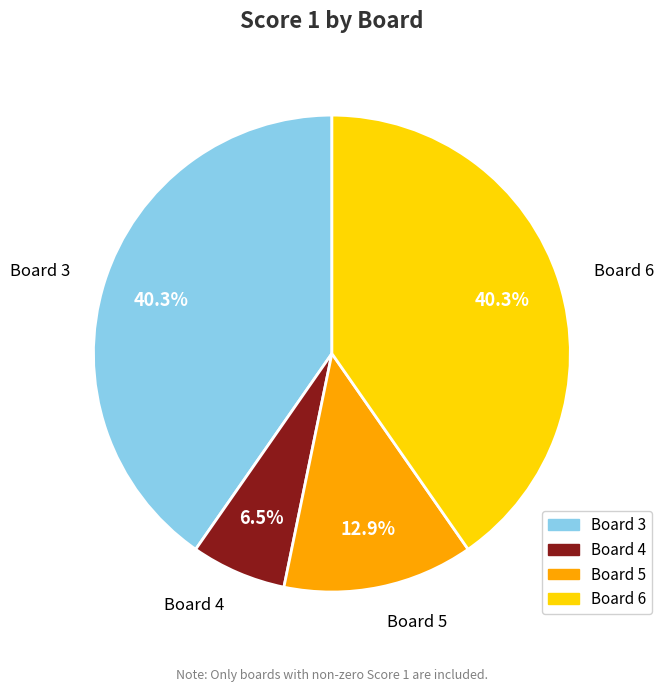

To the nearest percent, what is the average slice percentage?

25%